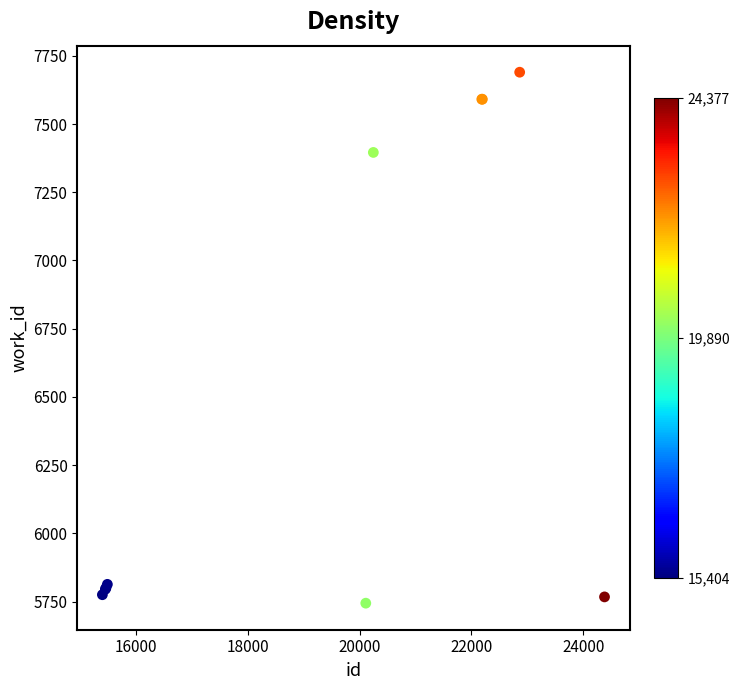

What Y value in the scatter plot is closest to 6717?

7396